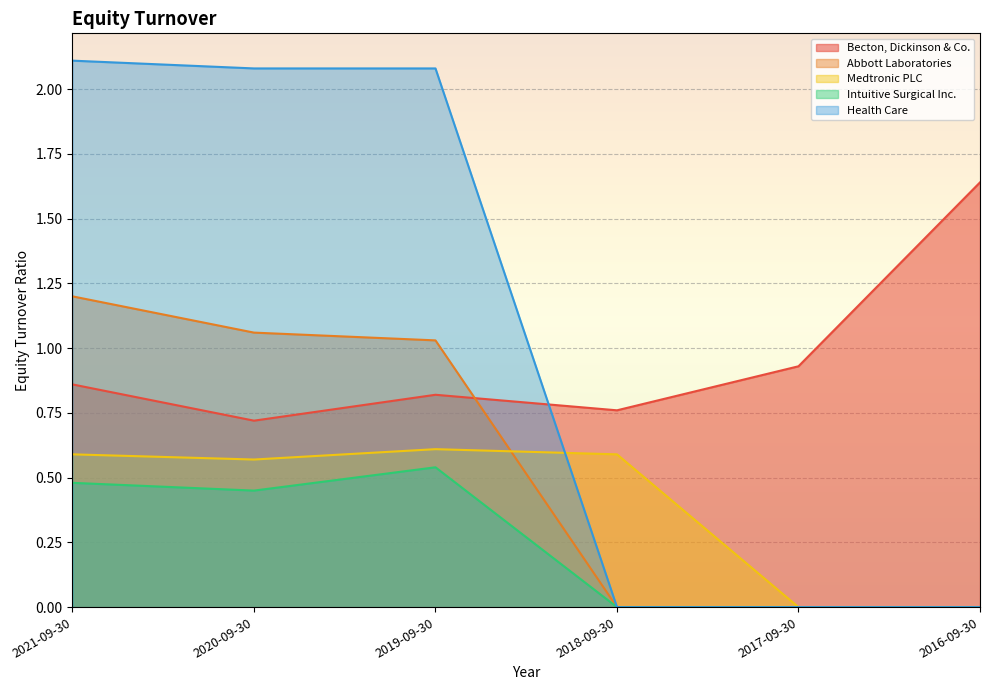

Which series has the widest spread of values?

Health Care